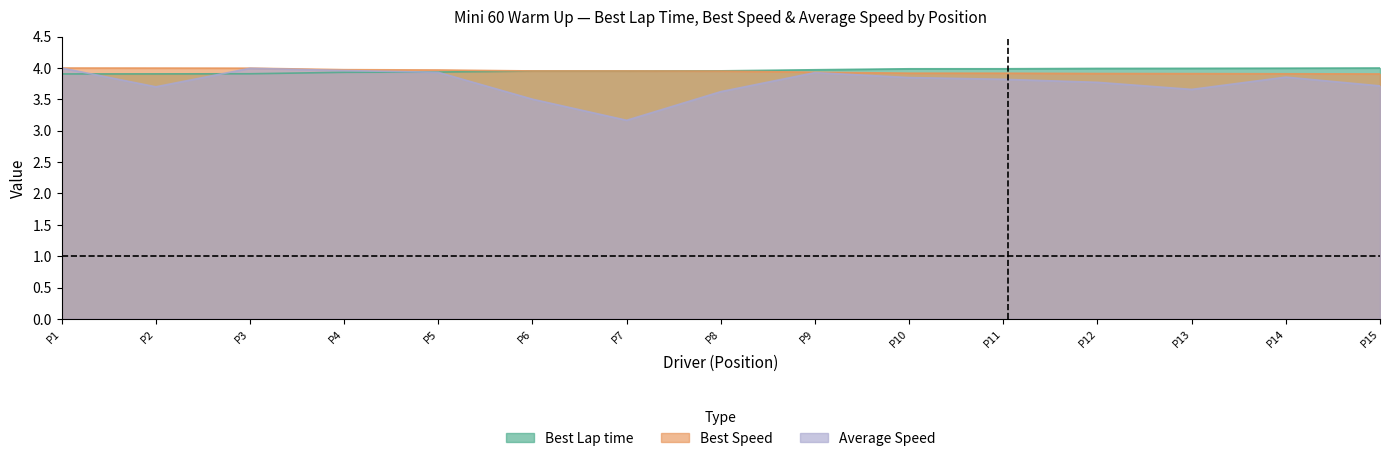

True or false: Average Speed and Best Lap time cross at least once.

True